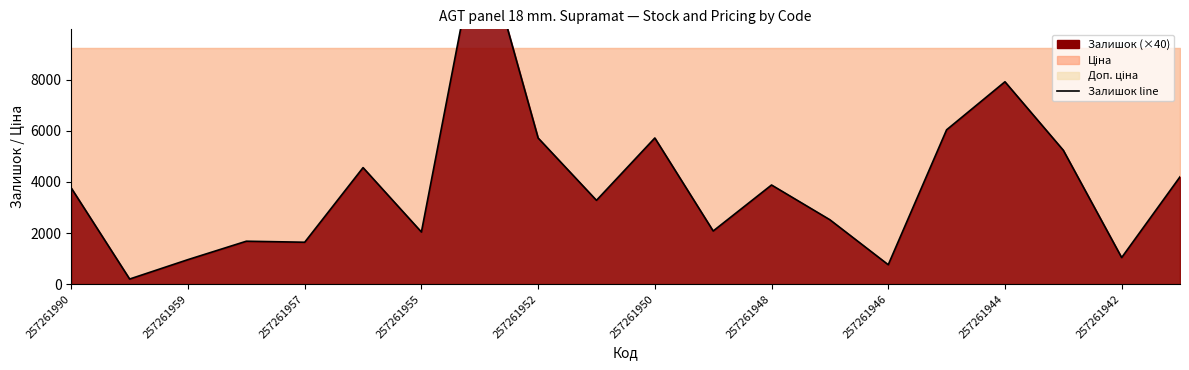

Where is the data nearest to the value 7040?

257261944